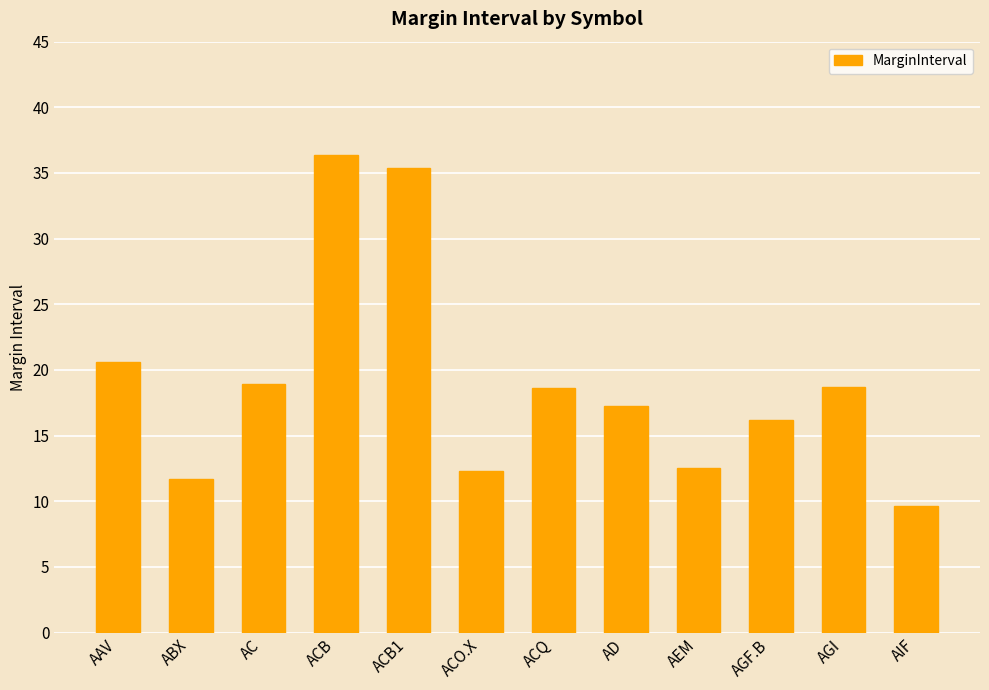

What is the ratio of the value at AGF.B to the value at AIF?

1.7